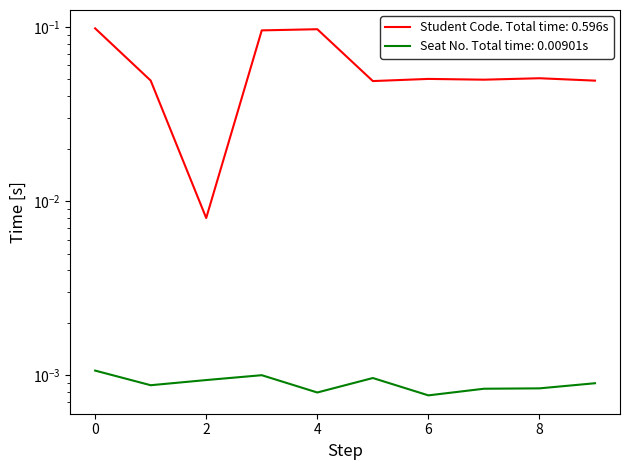

Reading left to right, what are all the values shown in this chart?

0.1	0.0	0.0	0.1	0.1	0.0	0.1	0.0	0.1	0.0